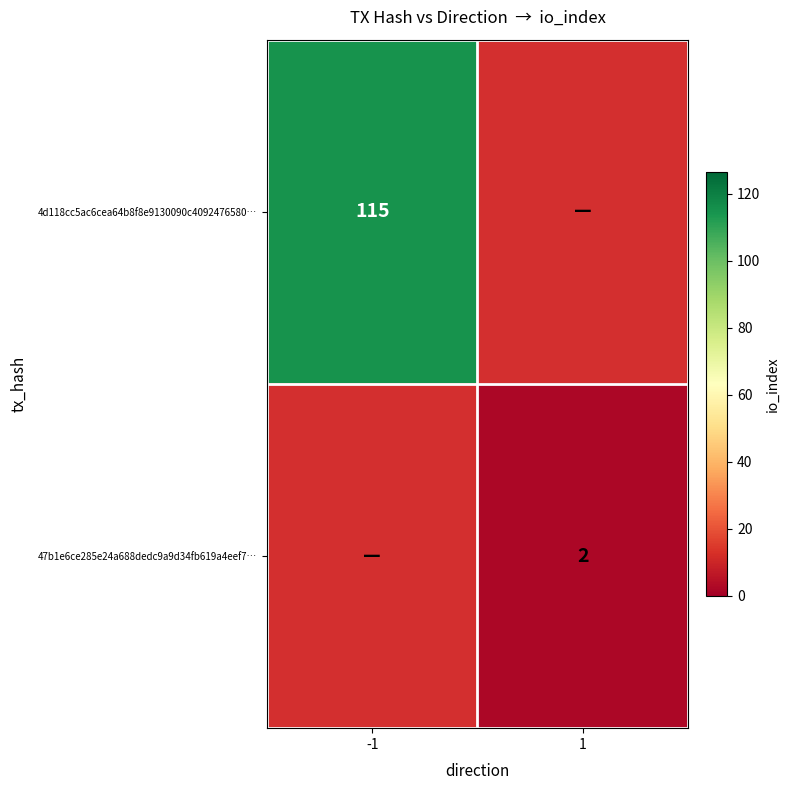

True or false: 4d118cc5ac6cea64b8f8e9130090c4092476580… has a value of 51 at -1.

False